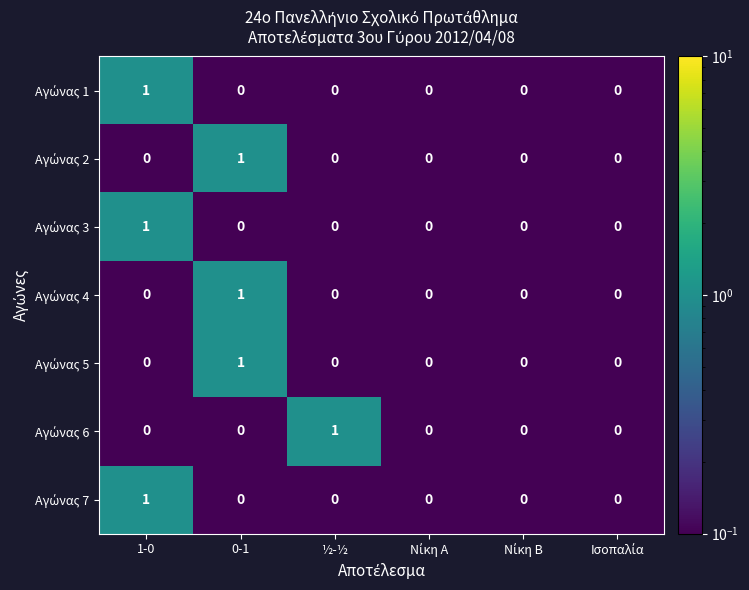

What is the total value across all series at 0-1?

3